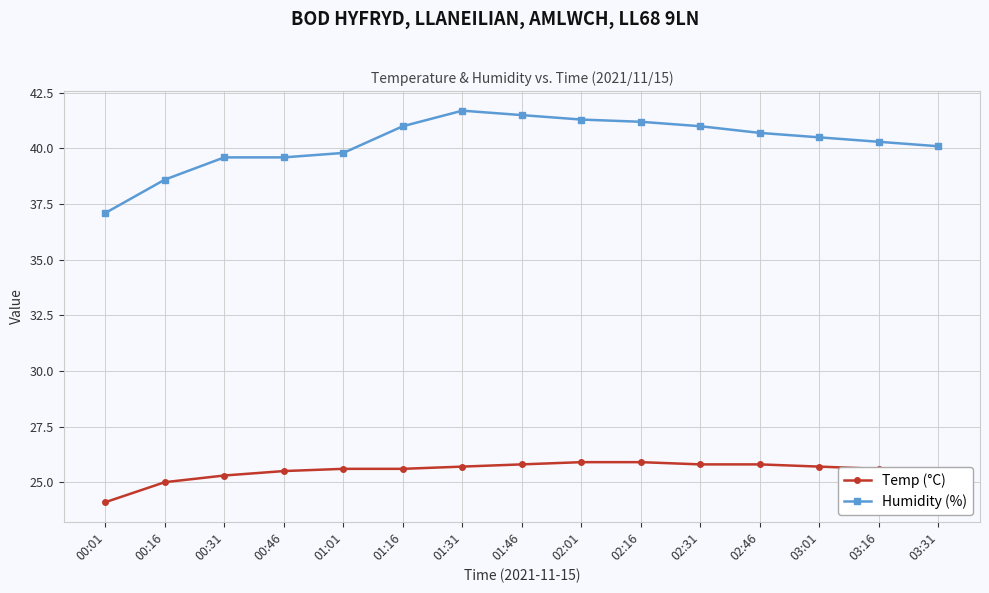

What is the value of the Temp (°C) point at the 7th from the left?

25.7